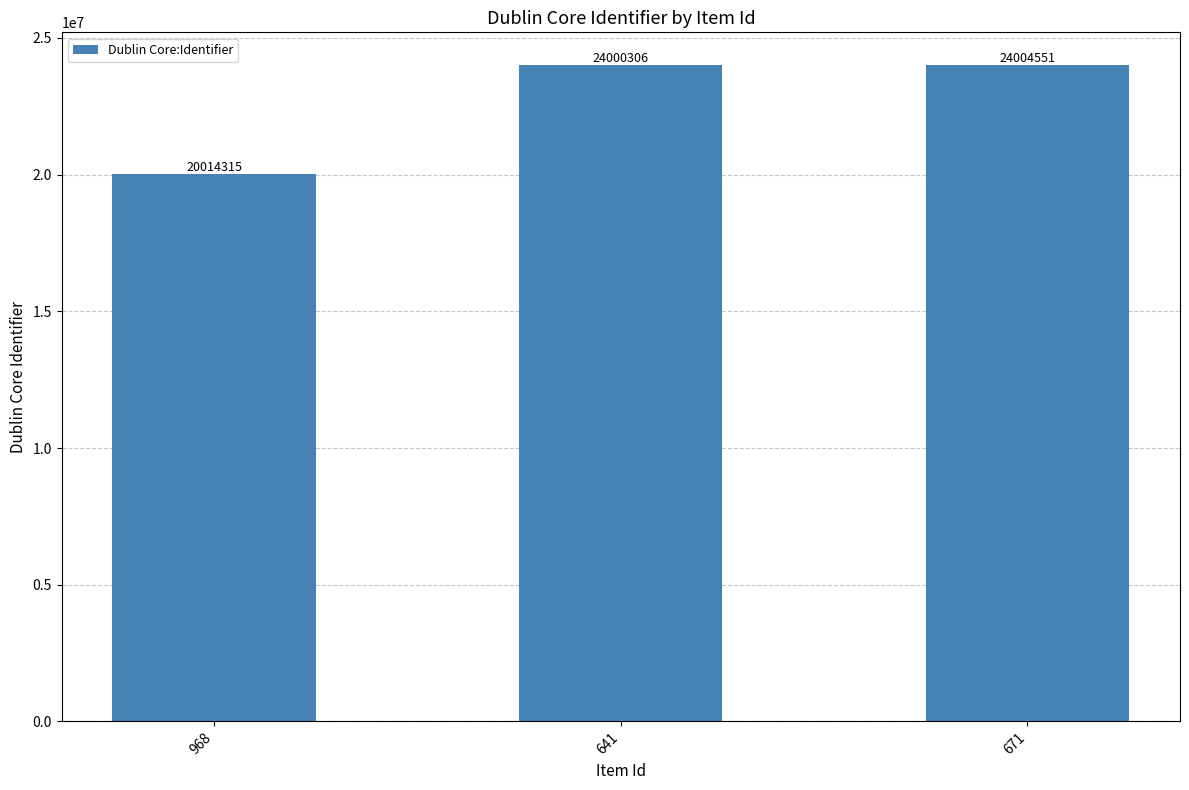

What is the difference between the values at 968 and 671?

3990236